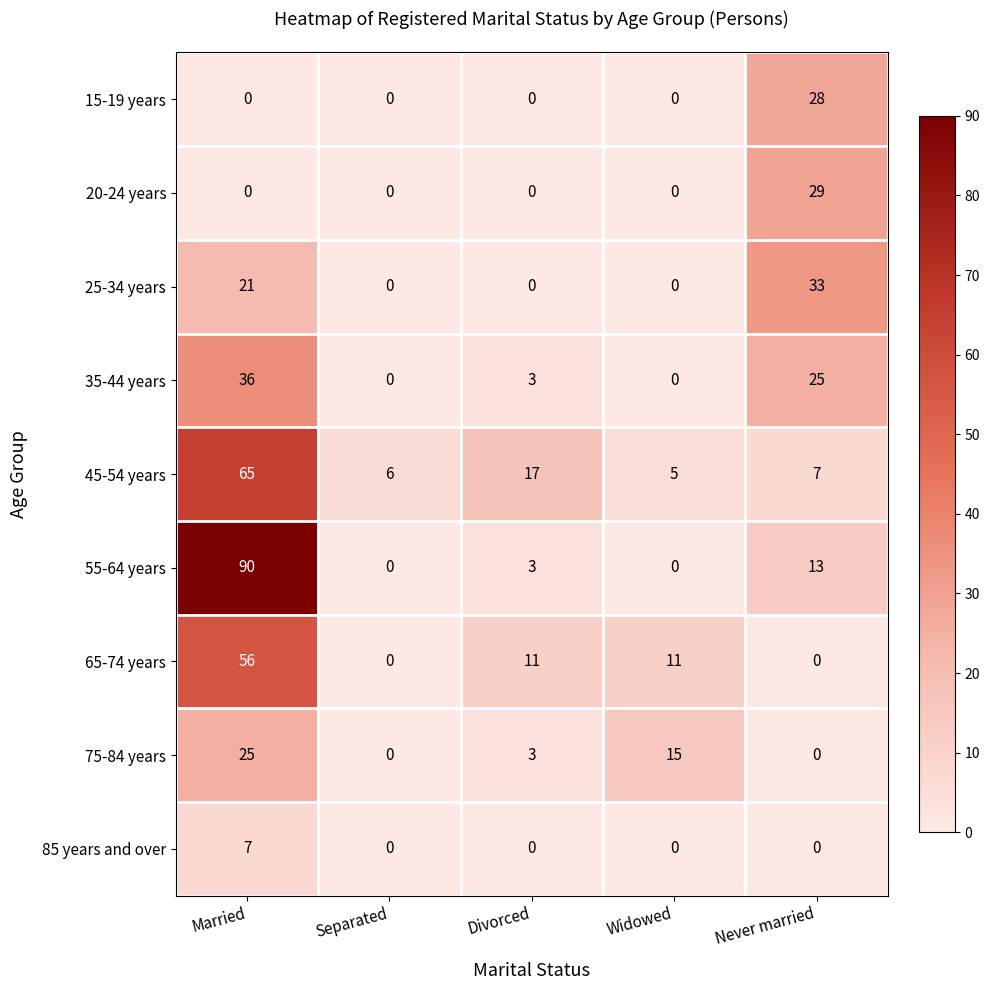

What is the total value across all series at Widowed?

31